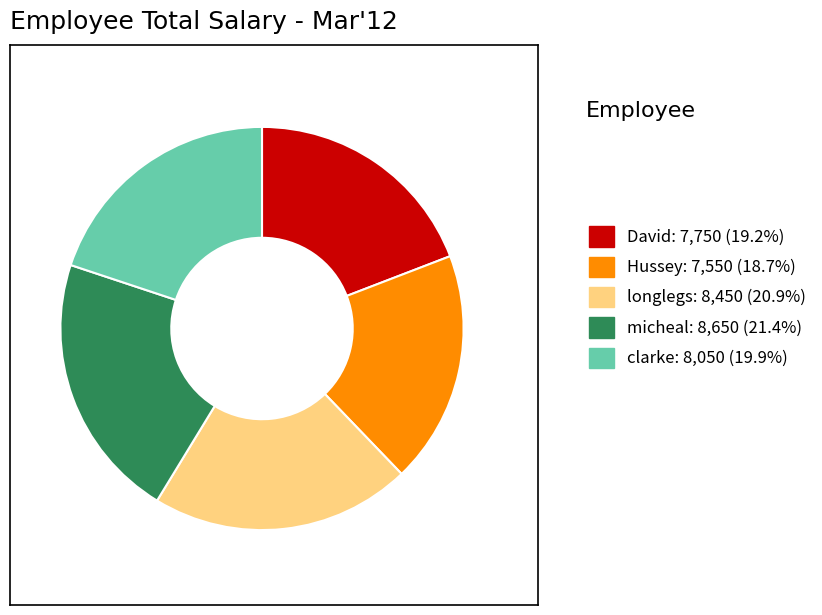

Count the number of slices in the pie.

5